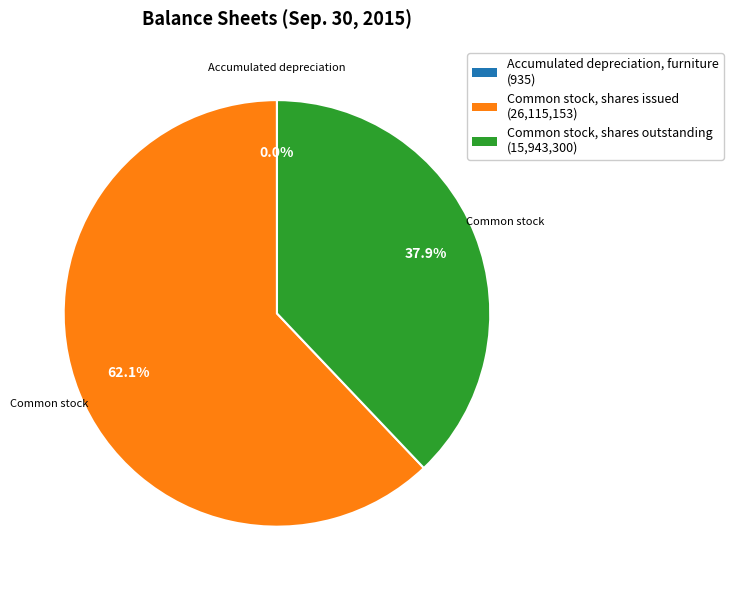

Which slice is the largest?

Common stock, shares issued